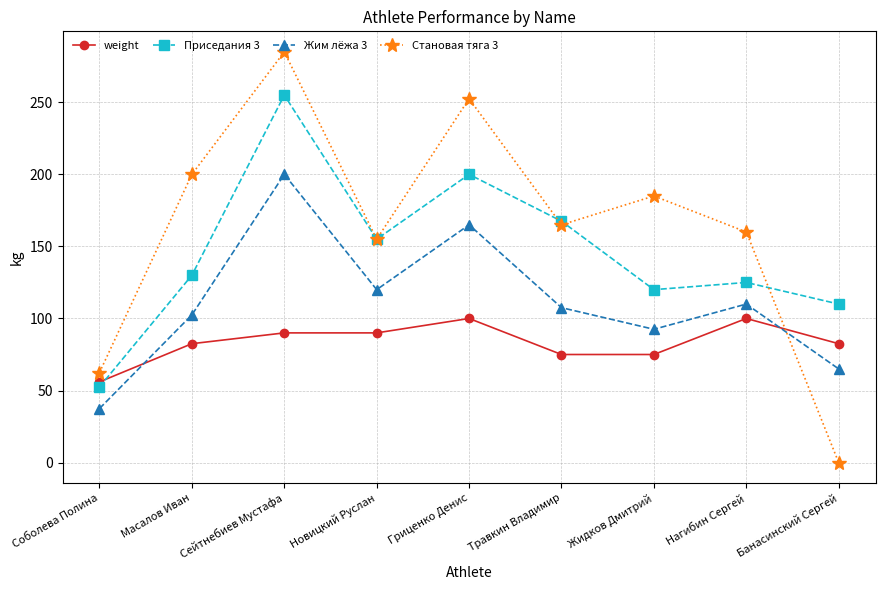

Where is the first local minimum for Становая тяга 3?

Новицкий Руслан